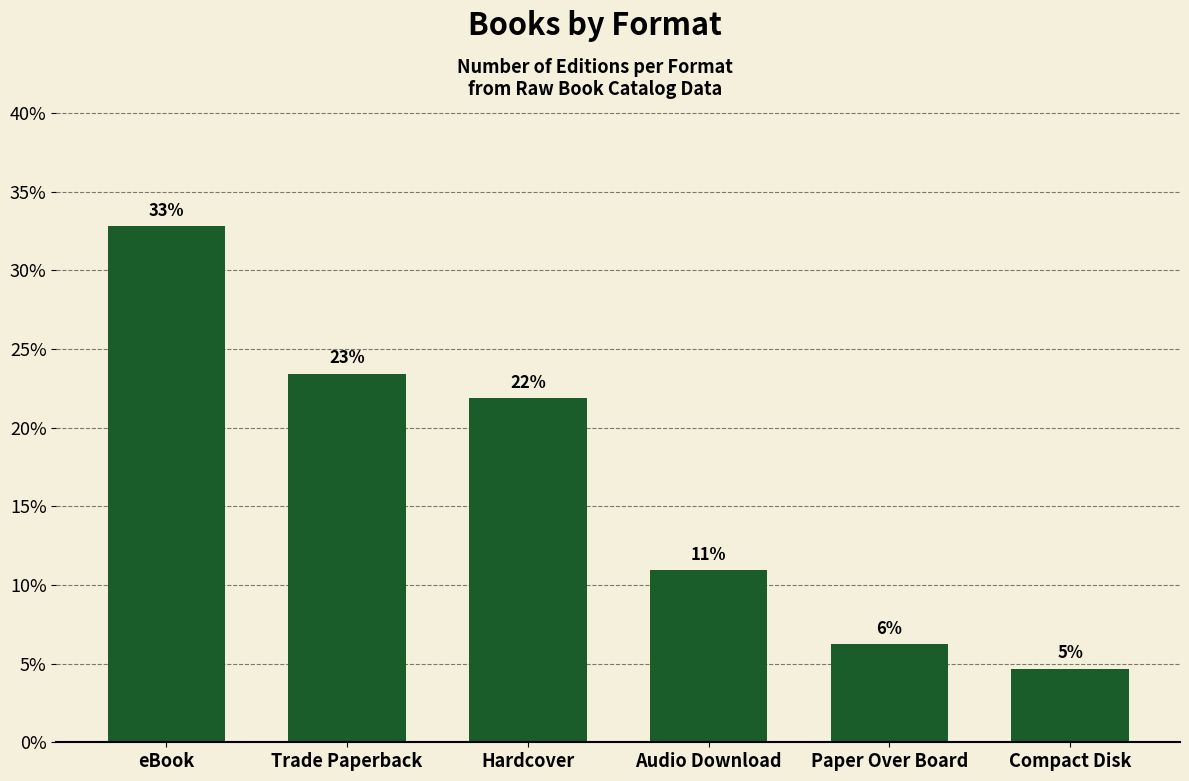

At which label does the data first exceed 21?

eBook